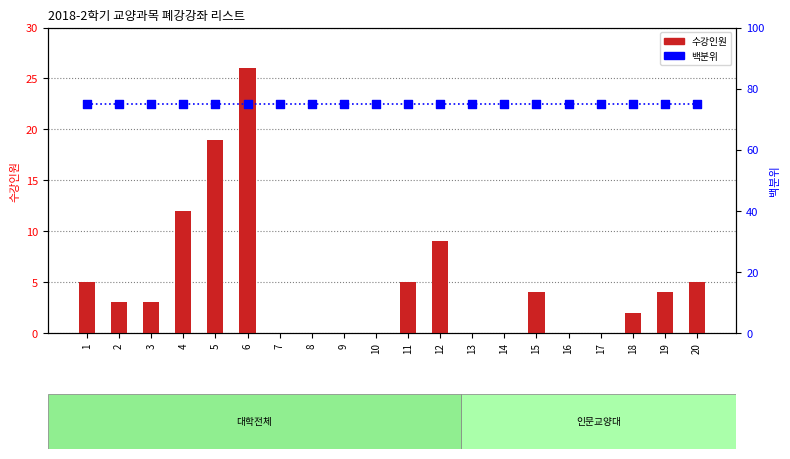

What is the total value across all series at 14?

75